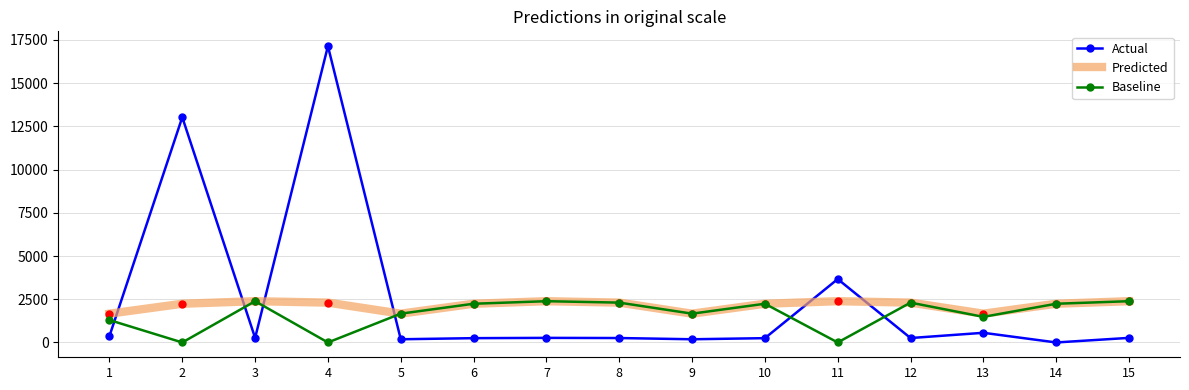

What is the difference between the second highest and second lowest values in the Actual series?

12844.5